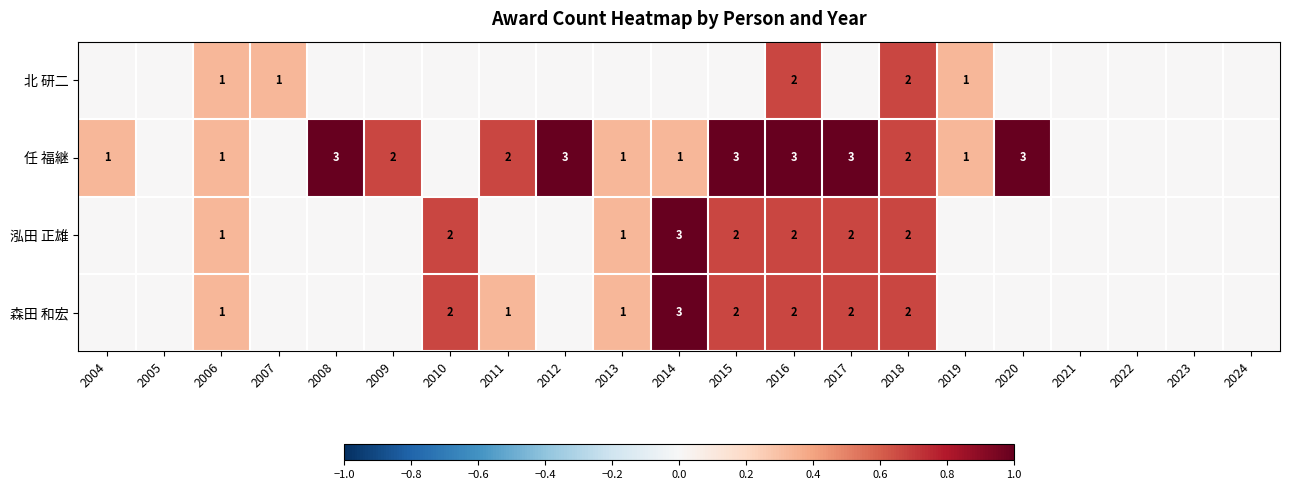

What is the sum of the 任 福継 values at 2016 and 2012?

6